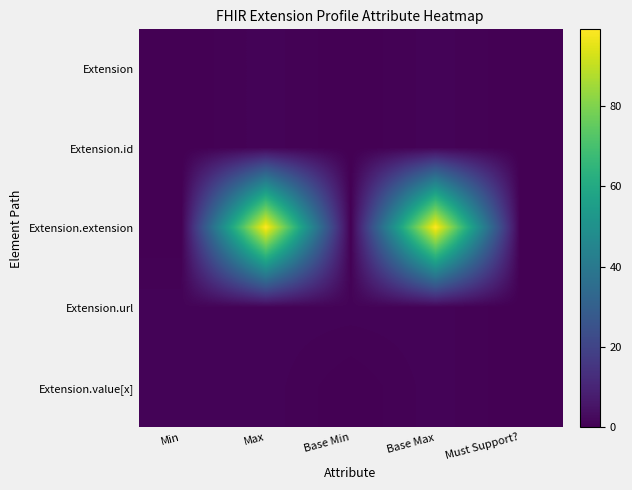

Reading left to right, list all the values displayed in this chart.

Extension: Min=0	Max=1	Base Min=0	Base Max=1	Must Support?=0
Extension.id: Min=0	Max=1	Base Min=0	Base Max=1	Must Support?=0
Extension.extension: Min=0	Max=99	Base Min=0	Base Max=99	Must Support?=0
Extension.url: Min=1	Max=1	Base Min=1	Base Max=1	Must Support?=0
Extension.value[x]: Min=1	Max=1	Base Min=0	Base Max=1	Must Support?=0